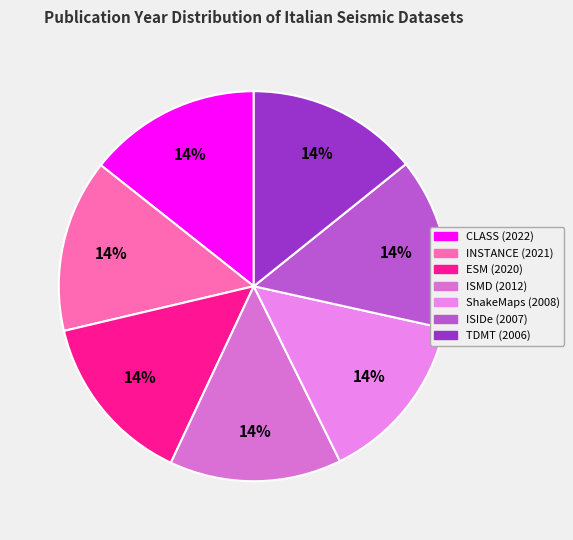

Rank the categories by value from highest to lowest.

CLASS (2022), INSTANCE (2021), ESM (2020), ISMD (2012), ShakeMaps (2008), ISIDe (2007), TDMT (2006)